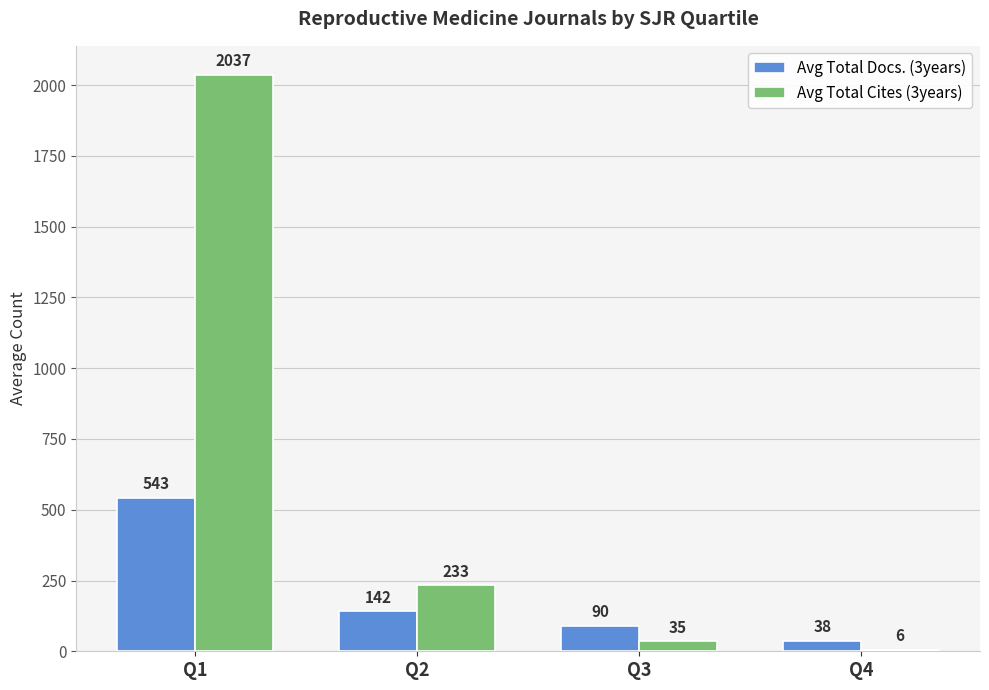

The Avg Total Docs. (3years) series shows 803 at Q1. True or false?

False